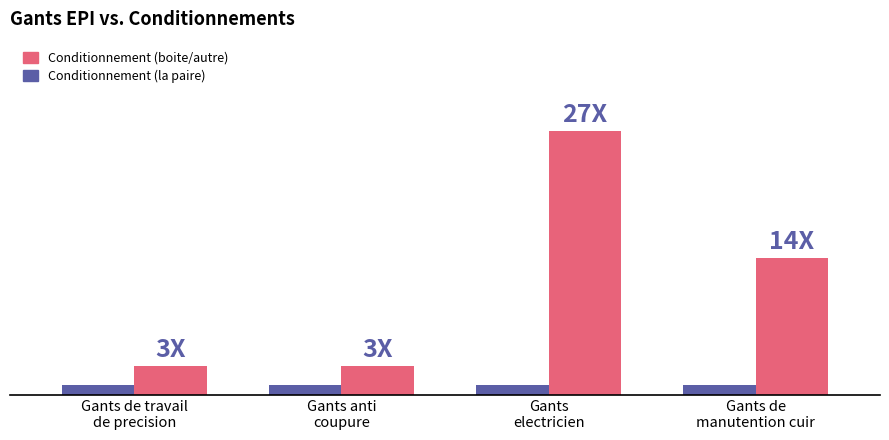

What are all the series names shown in the legend?

Conditionnement (boite/autre), Conditionnement (la paire)